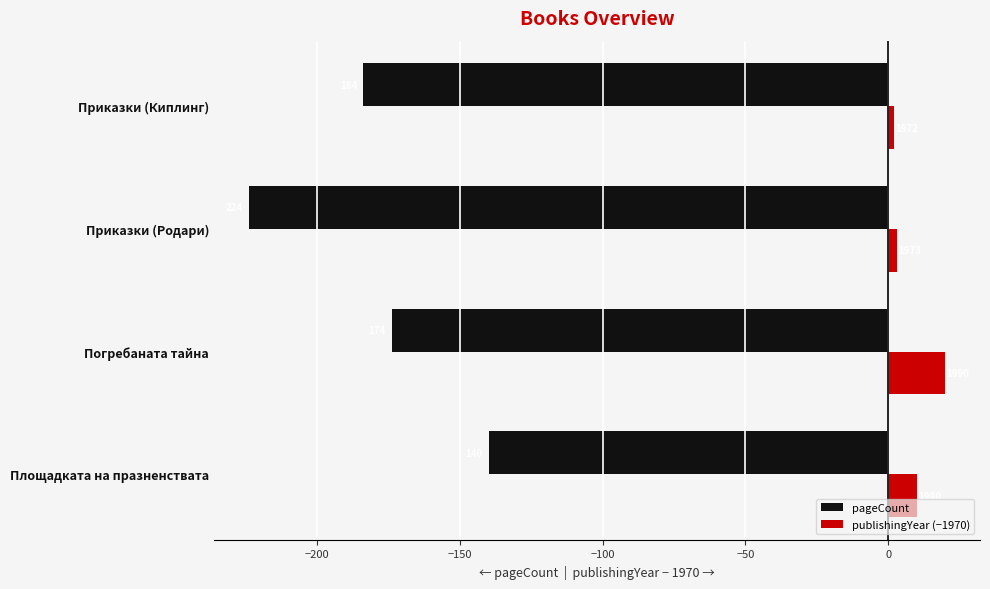

List the series in order of their peak value, lowest first.

pageCount, publishingYear (−1970)